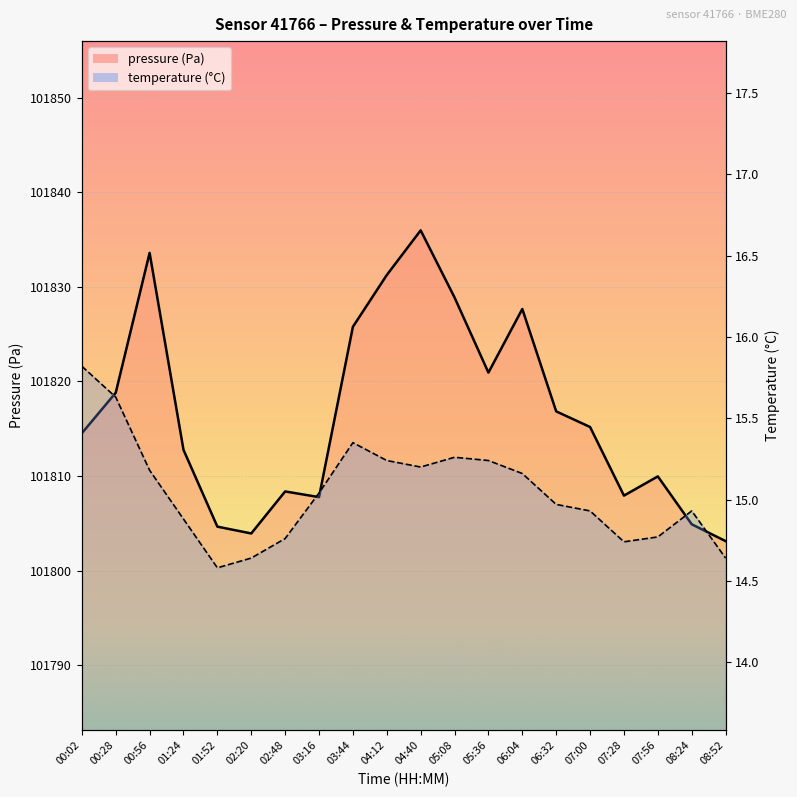

Reading left to right, list all the values displayed in this chart.

pressure: 00:02=101814.5	00:28=101818.8	00:56=101833.6	01:24=101812.8	01:52=101804.7	02:20=101803.9	02:48=101808.4	03:16=101807.8	03:44=101825.8	04:12=101831.2	04:40=101836.0	05:08=101828.9	05:36=101820.9	06:04=101827.7	06:32=101816.8	07:00=101815.2	07:28=101807.9	07:56=101810.0	08:24=101804.9	08:52=101803.1
temperature: 00:02=15.8	00:28=15.6	00:56=15.2	01:24=14.9	01:52=14.6	02:20=14.6	02:48=14.8	03:16=15.0	03:44=15.3	04:12=15.2	04:40=15.2	05:08=15.3	05:36=15.2	06:04=15.2	06:32=15.0	07:00=14.9	07:28=14.7	07:56=14.8	08:24=14.9	08:52=14.6